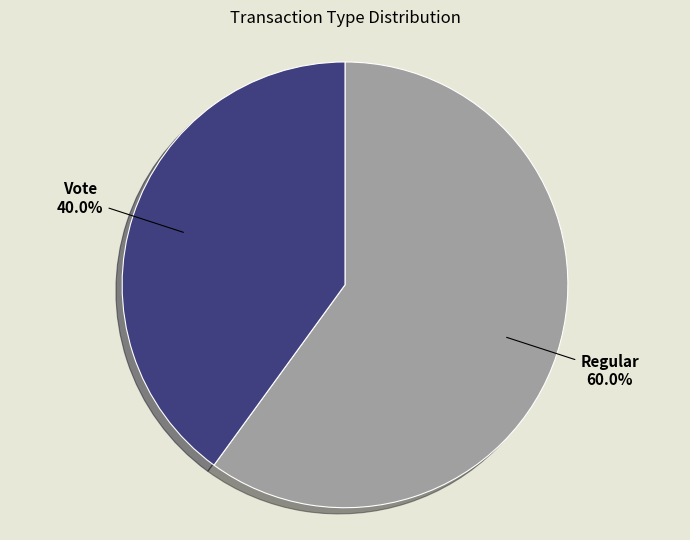

Is there any slice that represents more than half of the pie?

Yes